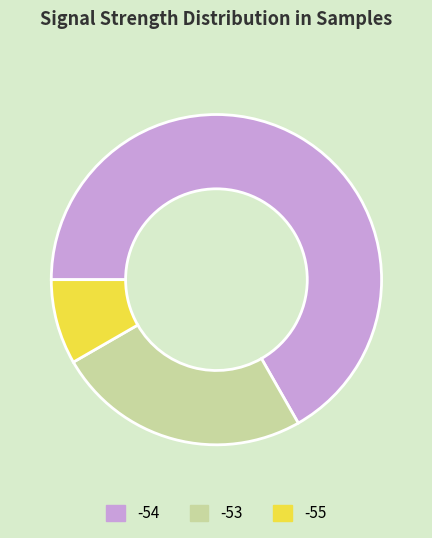

What is the largest slice in the pie chart?

-54